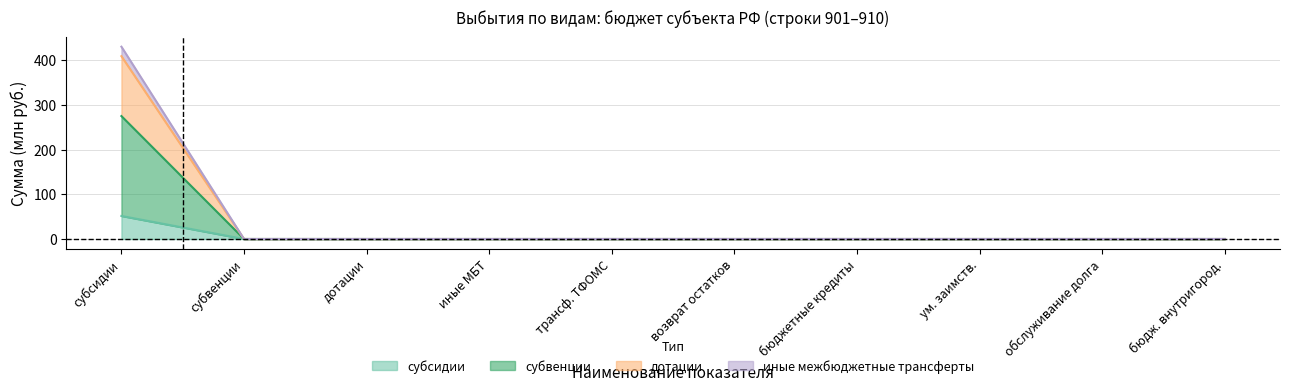

What is the sum of all субсидии values?

51.5